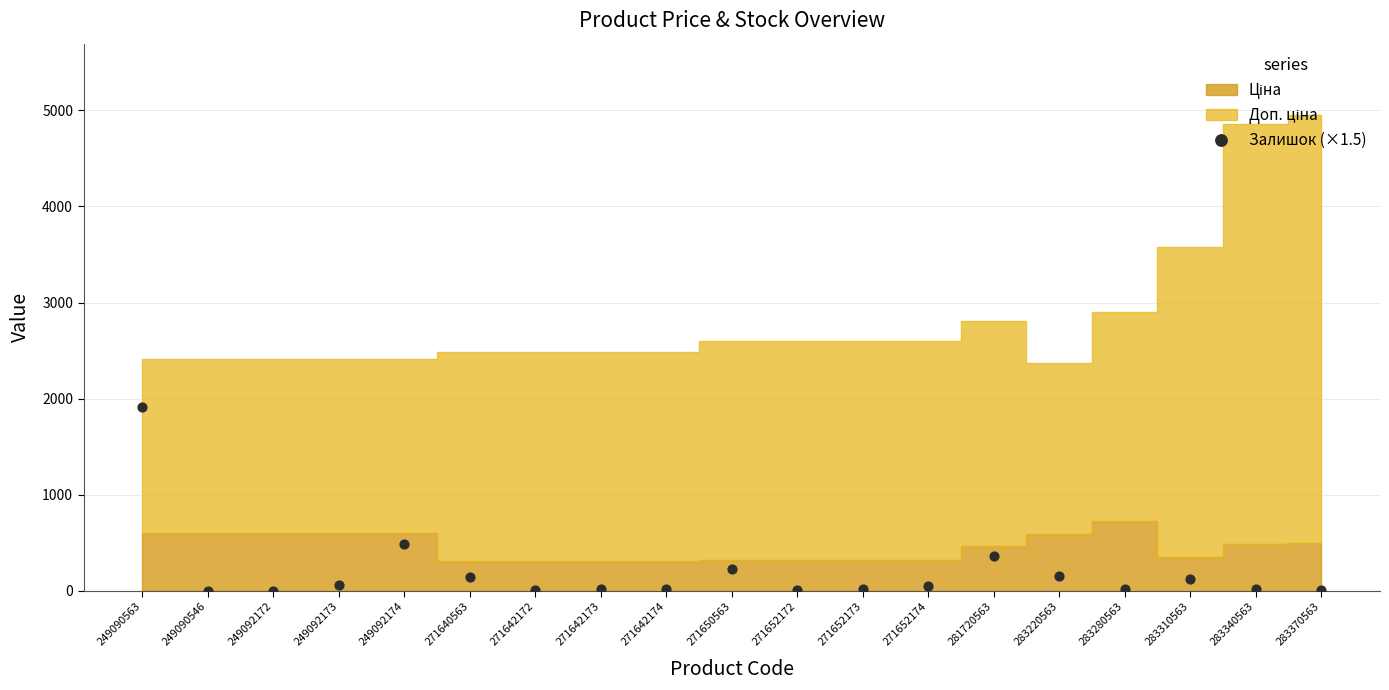

What Y value in the scatter plot is closest to 955?

492.0